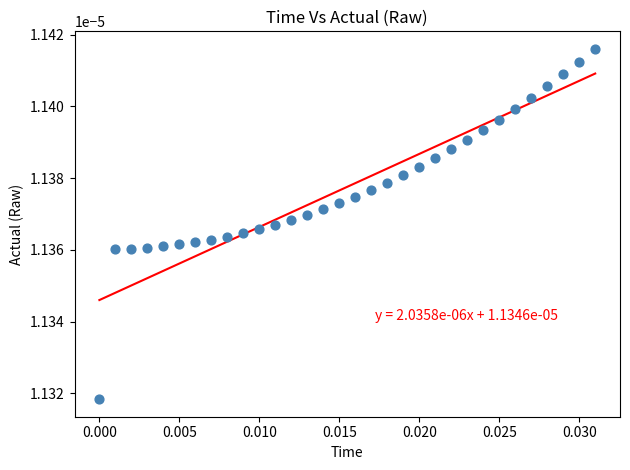

How many points are shown in the scatter plot?

32